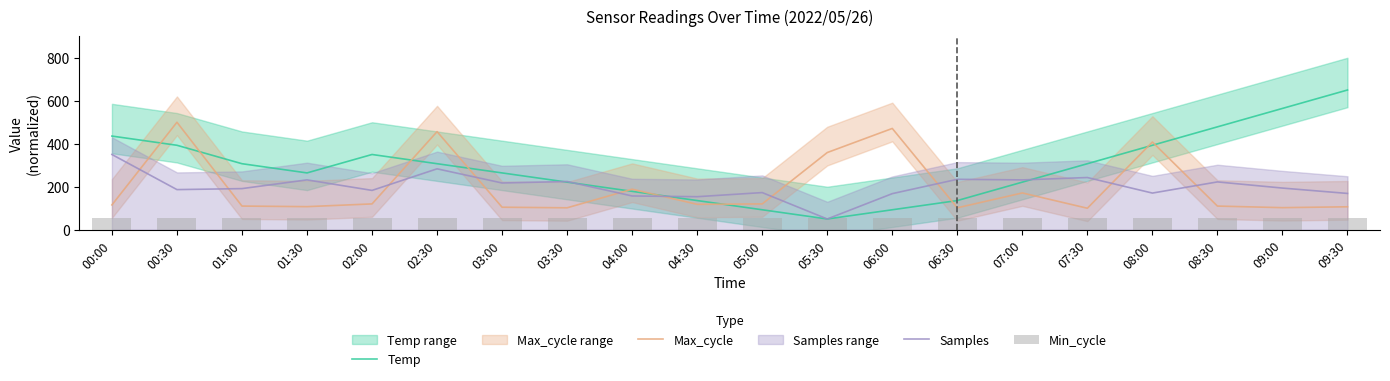

List the labels in order of Max_cycle value, smallest first.

07:30, 03:30, 06:30, 09:00, 03:00, 09:30, 01:30, 01:00, 08:30, 00:00, 04:30, 02:00, 05:00, 07:00, 04:00, 05:30, 08:00, 02:30, 06:00, 00:30